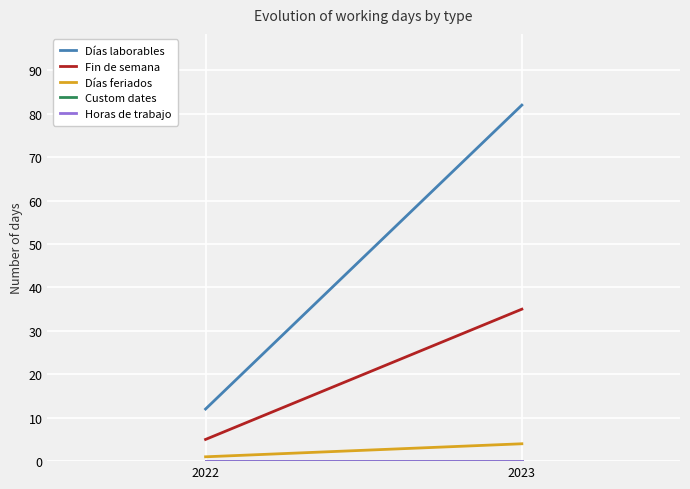

At which label is Custom dates closest to 0?

2022